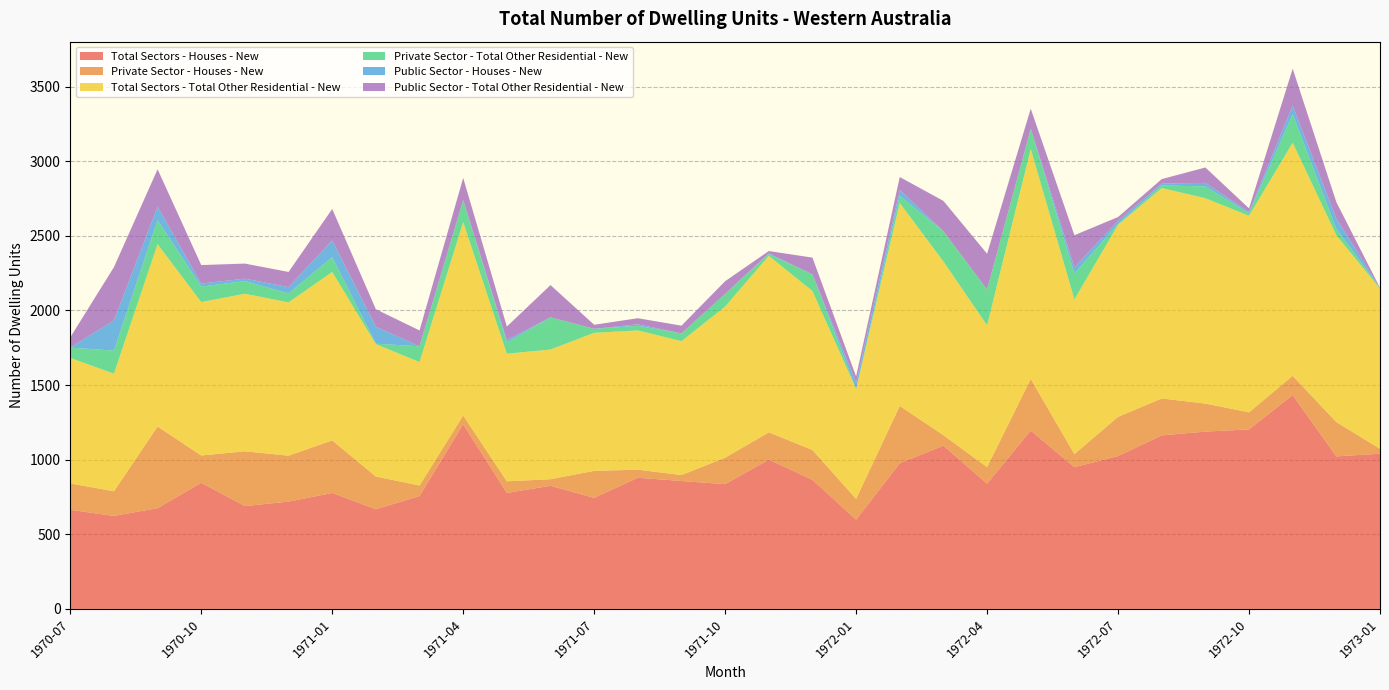

Reading left to right, list all the values displayed in this chart.

Total Sectors - Houses - New: 664	623	675	845	689	719	777	668	756	1237	777	825	744	879	857	836	1000	865	598	976	1094	839	1195	950	1024	1163	1188	1203	1433	1022	1040
Private Sector - Houses - New: 177	165	547	183	367	308	352	219	71	59	78	44	181	54	40	177	183	200	139	384	70	111	346	87	263	247	188	114	129	230	33
Total Sectors - Total Other Residential - New: 841	788	1222	1028	1056	1027	1129	887	827	1296	855	869	925	933	897	1013	1183	1065	737	1360	1164	950	1541	1037	1287	1410	1376	1317	1562	1252	1073
Private Sector - Total Other Residential - New: 69	155	161	104	85	60	99	3	106	148	75	216	27	31	52	85	12	112	0	49	203	240	135	174	6	18	79	17	191	43	3
Public Sector - Houses - New: 0	202	90	20	16	42	112	114	0	0	16	0	0	10	0	0	4	0	42	38	0	0	0	41	20	12	24	8	57	68	0
Public Sector - Total Other Residential - New: 69	357	251	124	101	102	211	117	106	148	91	216	27	41	52	85	16	112	42	87	203	240	135	215	26	30	103	25	248	111	3